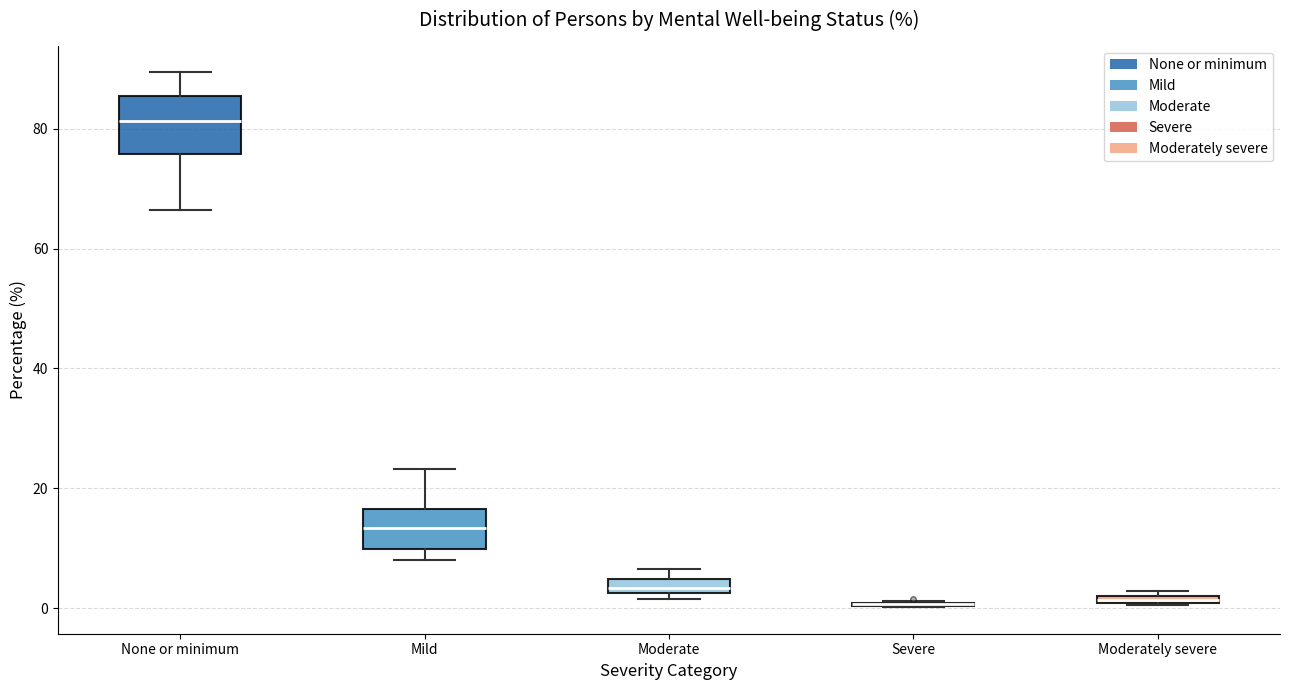

Where does the upper whisker of the box for None or minimum end on the y-axis? The values are not printed on the chart, so give them approximately, as read against the axis.

90